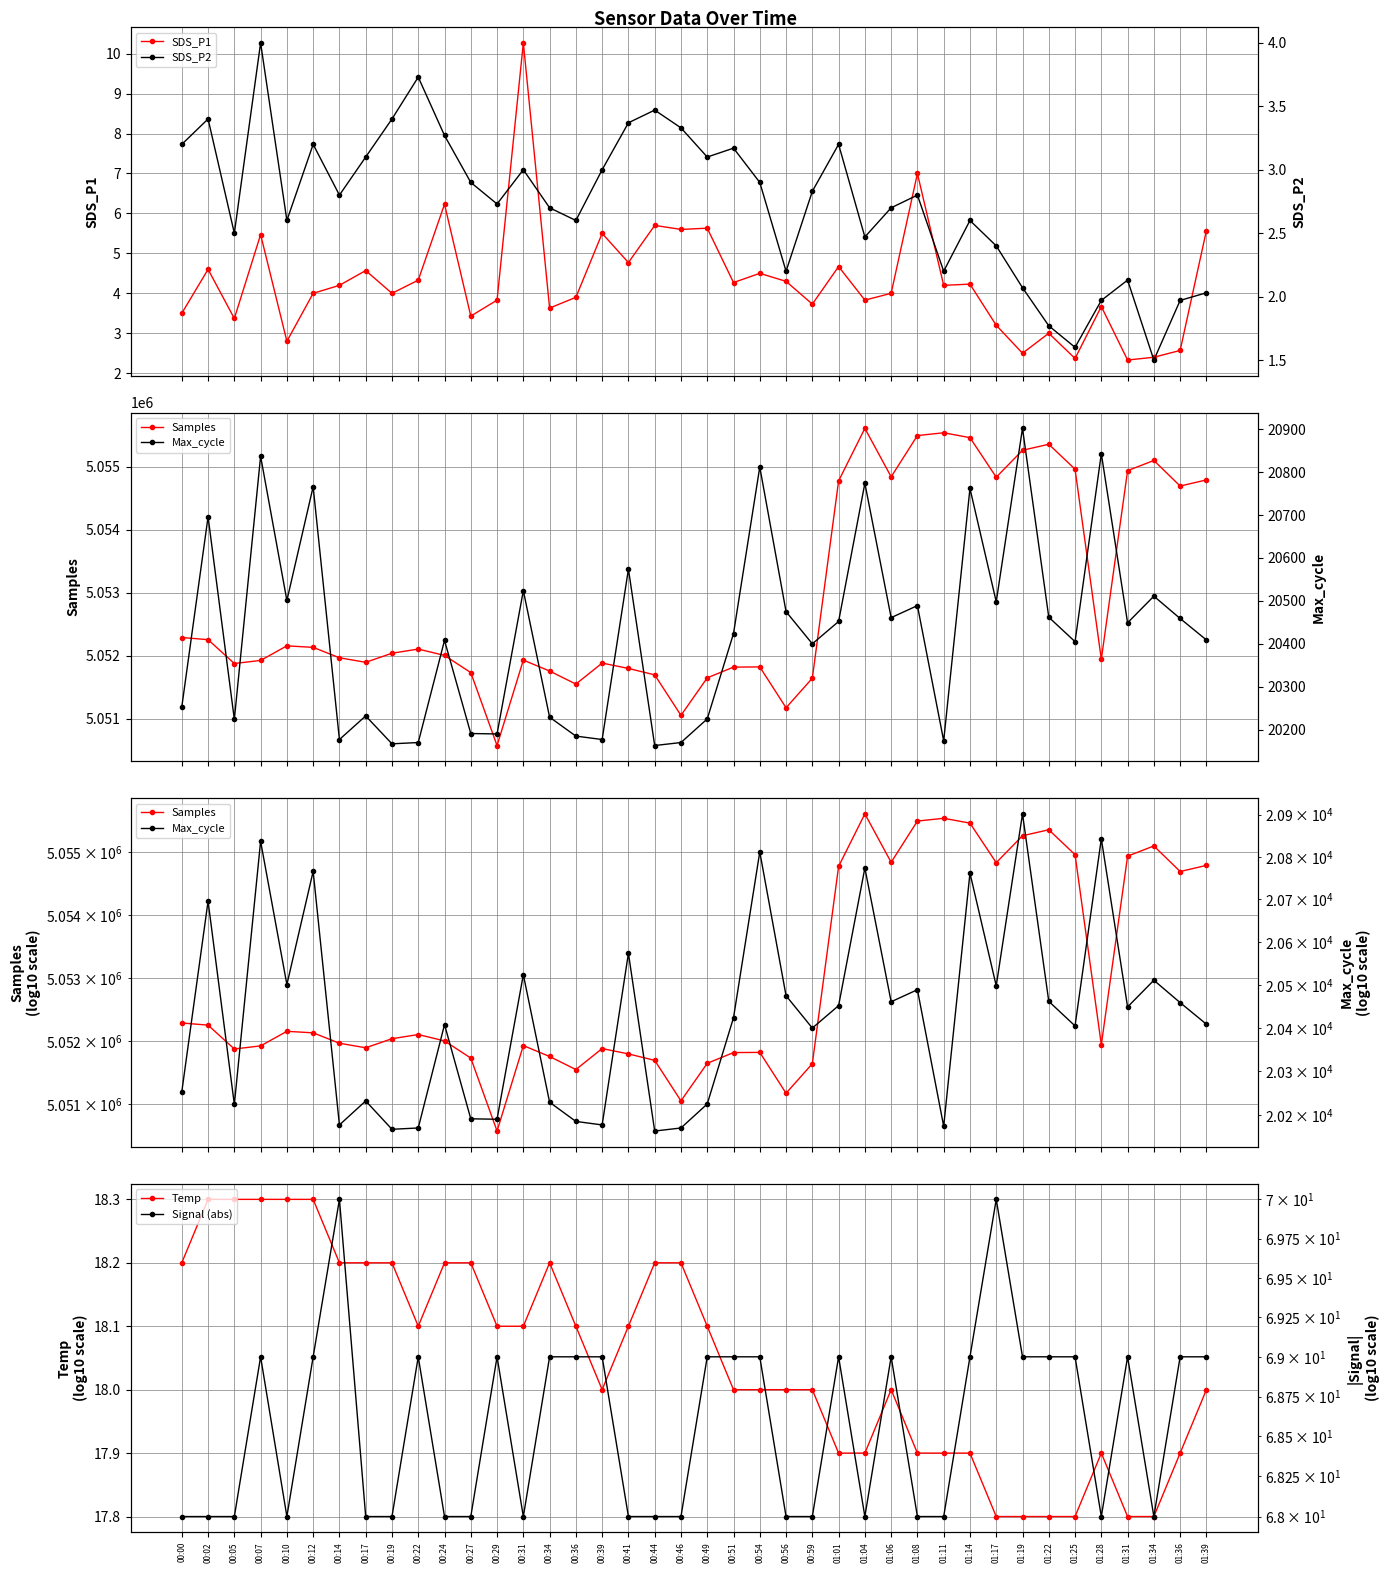

How many lines are shown in the chart?

6